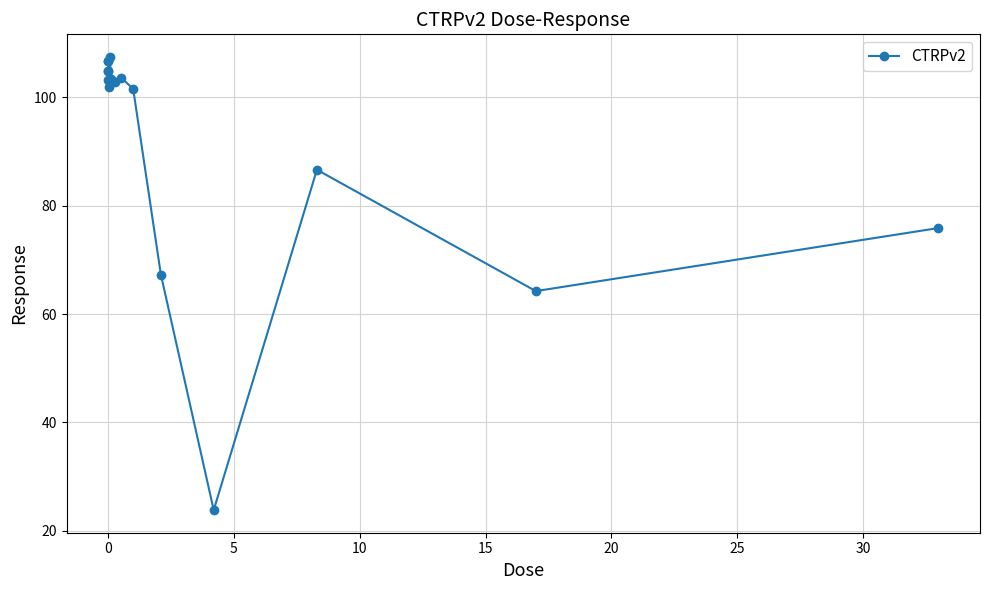

What is the average value?

91.5